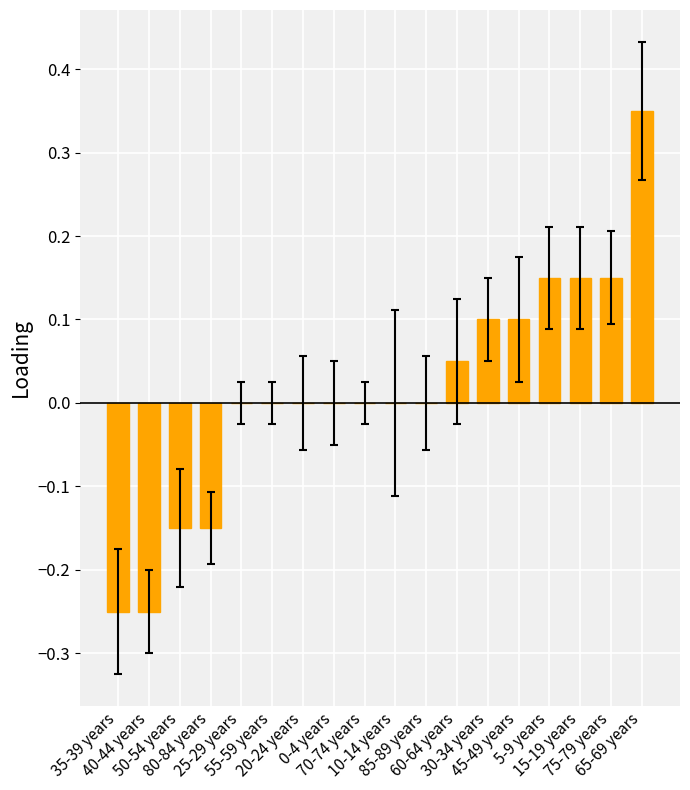

What is the label of the 7th bar from the right?

60-64 years